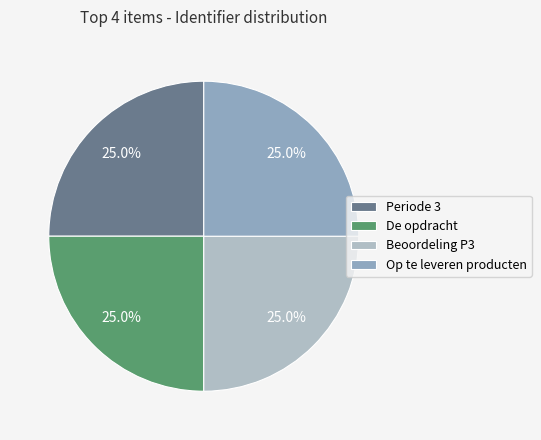

Is Periode 3 the majority of the pie?

No